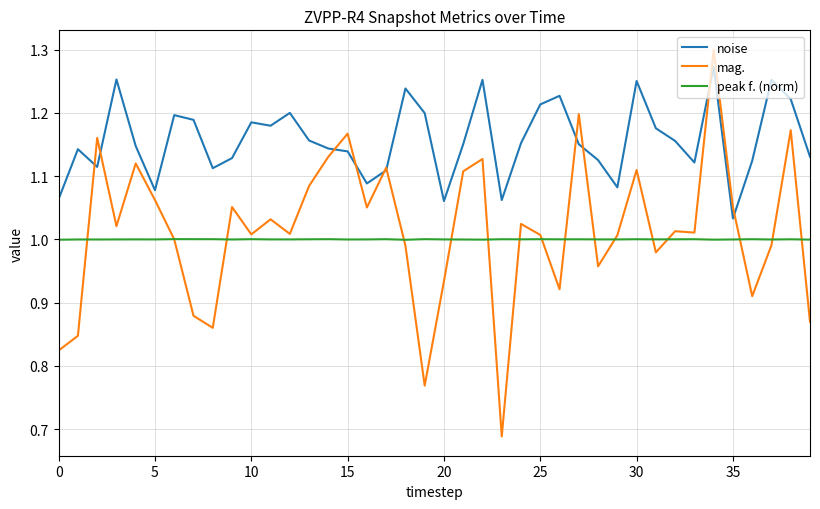

Rank the series by their maximum value, from lowest to highest.

peak f. (norm), noise, mag.